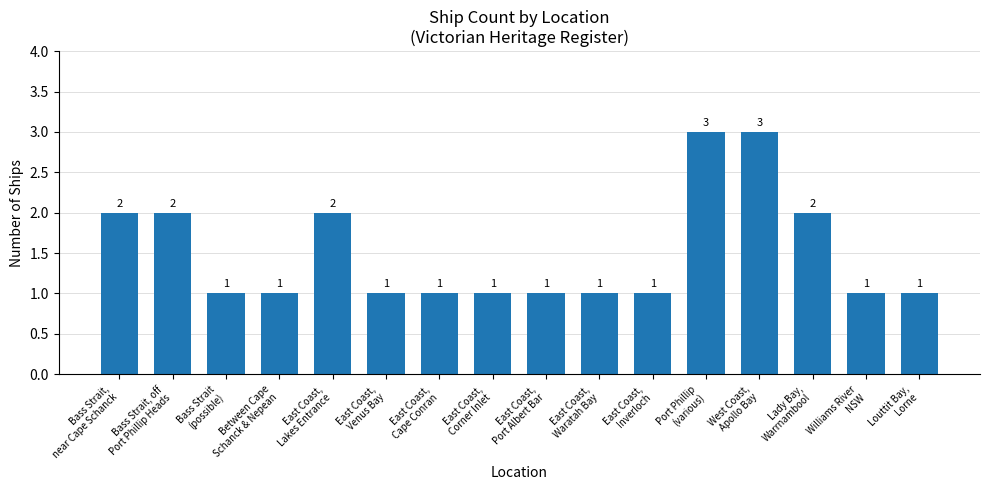

Count the number of categories in the chart.

16